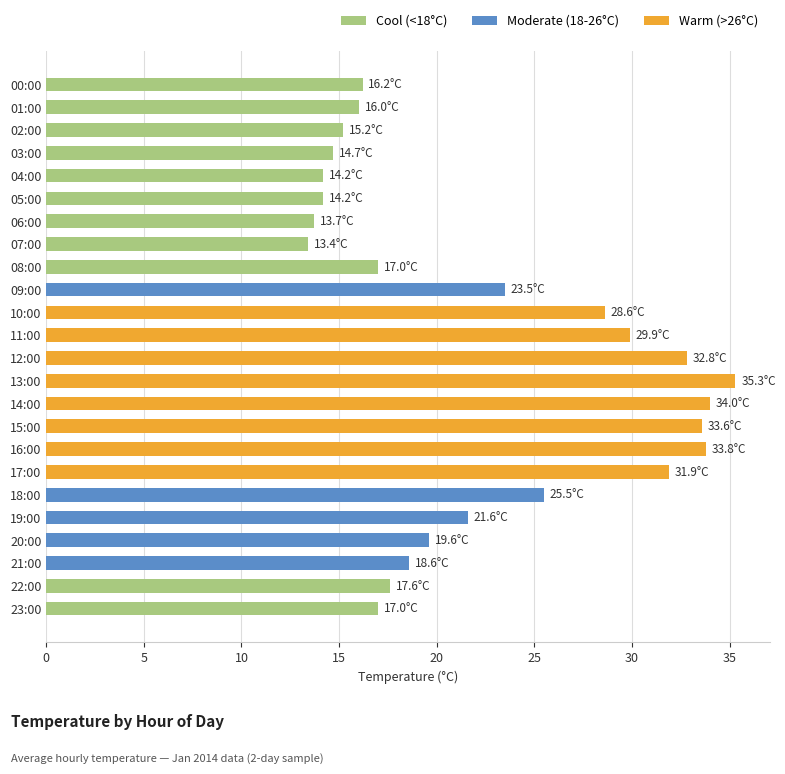

What is the difference between the values at 11:00 and 08:00?

12.9